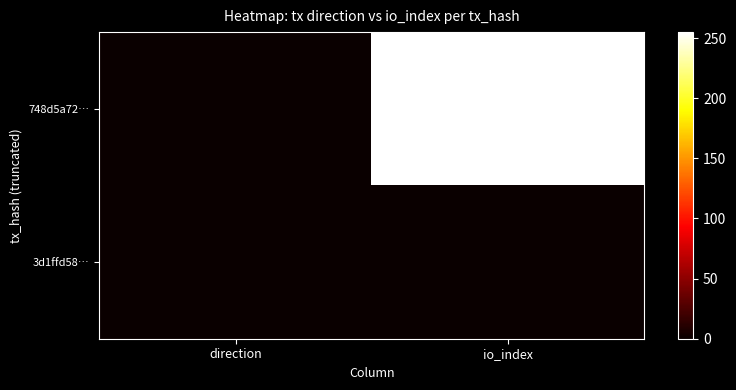

At how many categories does at least one series exceed 233?

1